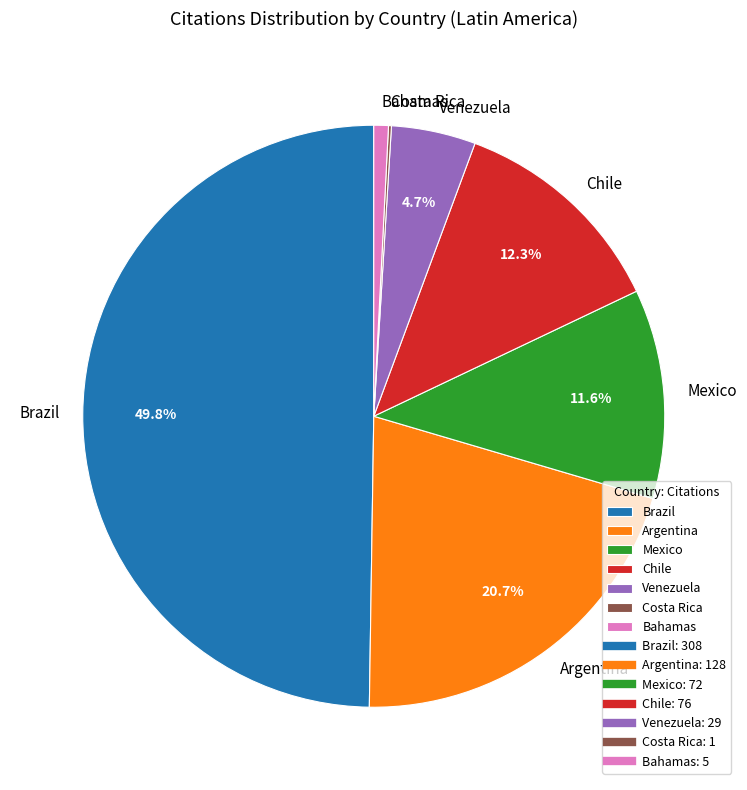

What is the ratio of the value at Argentina to the value at Bahamas?

25.6